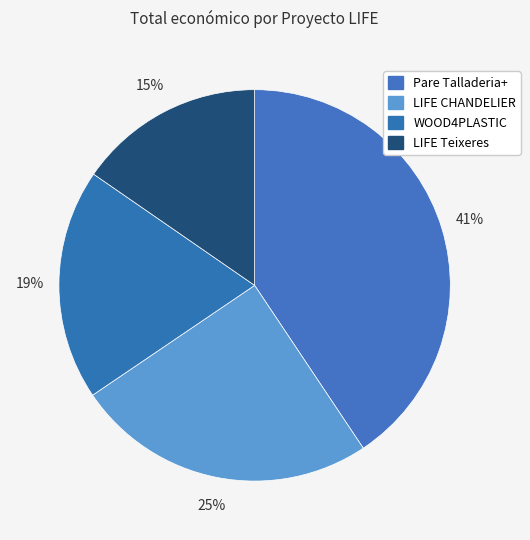

What portion of the pie excludes LIFE CHANDELIER?

75.1%